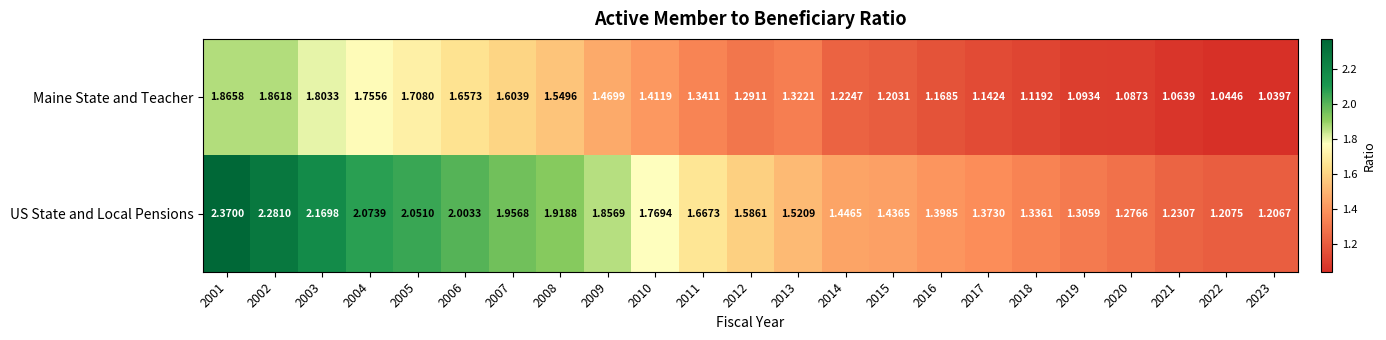

Is the value of US State and Local Pensions at 2007 greater than the value of Maine State and Teacher at 2022?

Yes